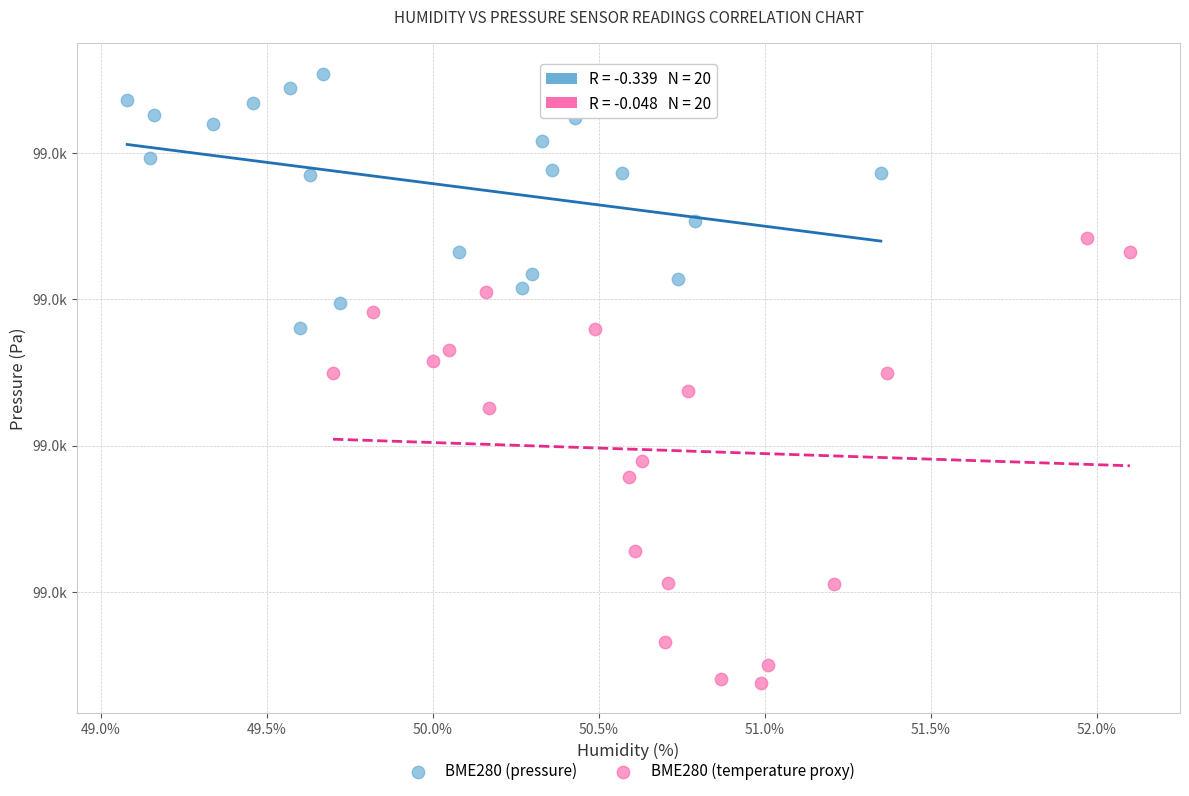

What are all the series names shown in the legend?

BME280 (pressure), BME280 (temperature proxy)